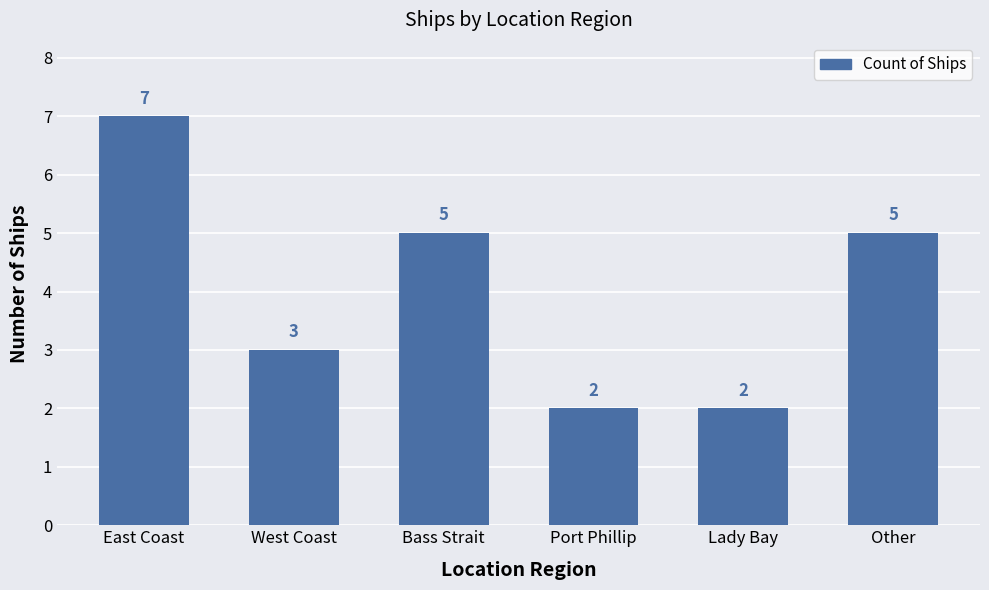

At which category does the chart reach its peak across all series?

East Coast